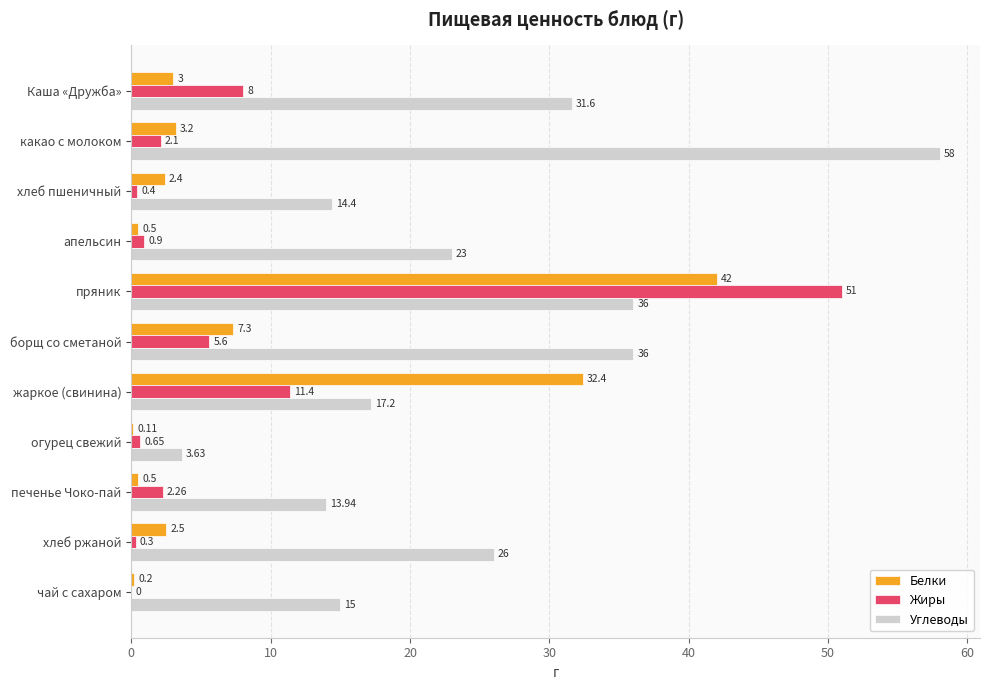

Where is Углеводы nearest to the value 30?

Каша «Дружба»